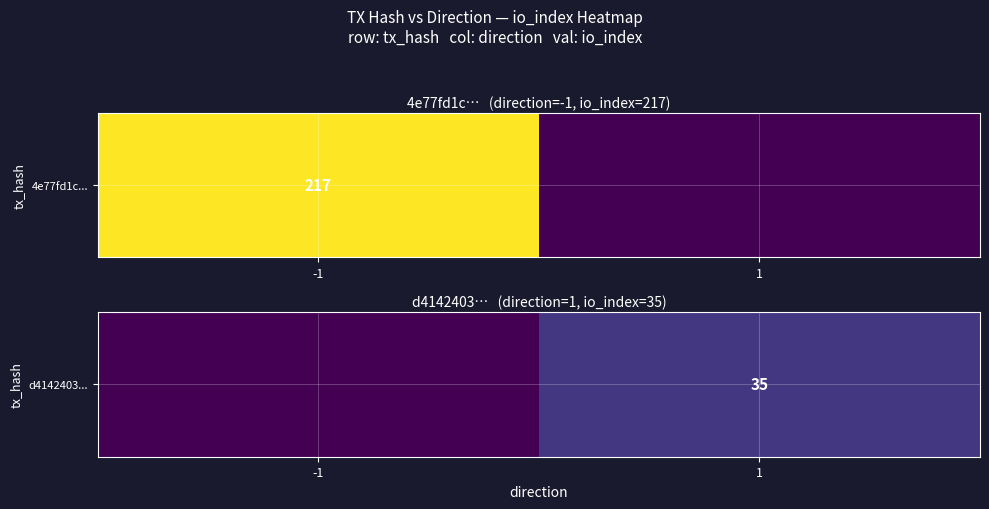

Between -1 and 1, which is larger?

1